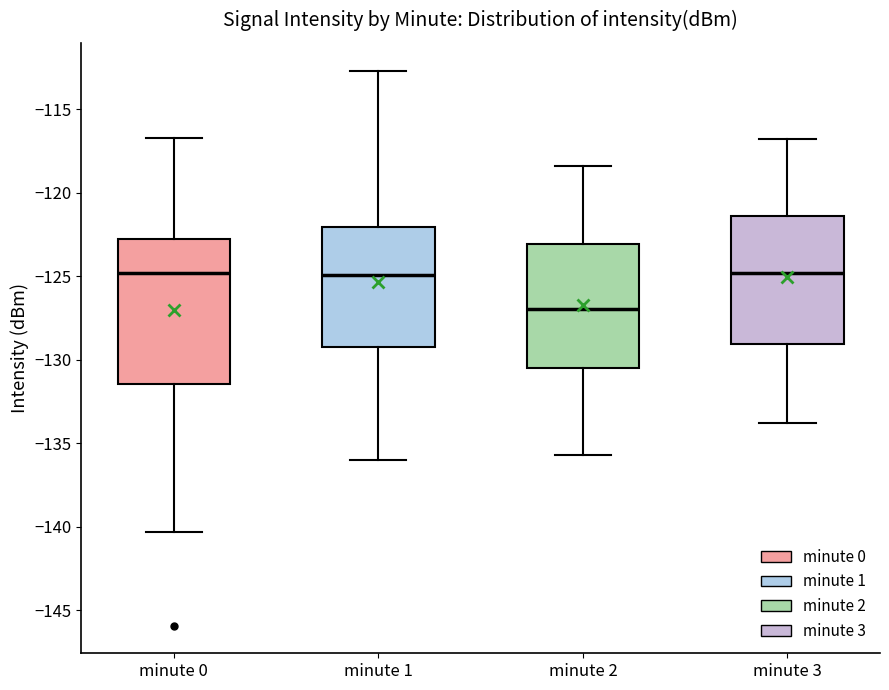

Comparing the boxes themselves (not the whiskers), which one is the tallest?

minute 0